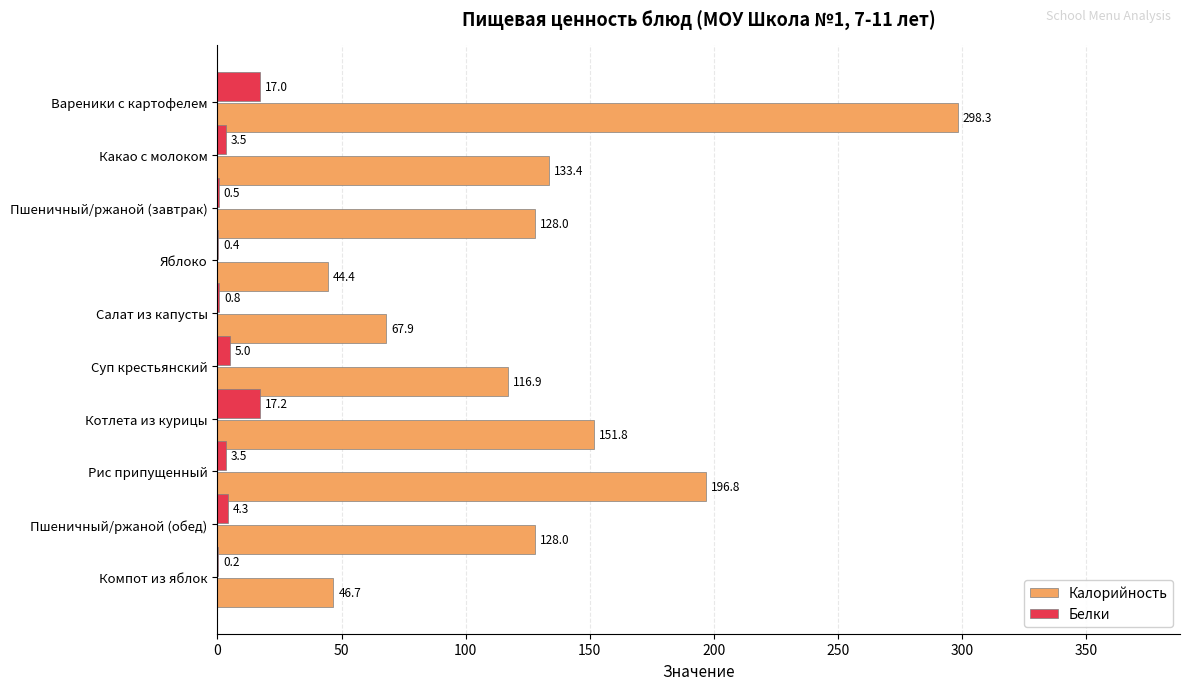

Which series changed the most between Какао с молоком and Яблоко?

Калорийность